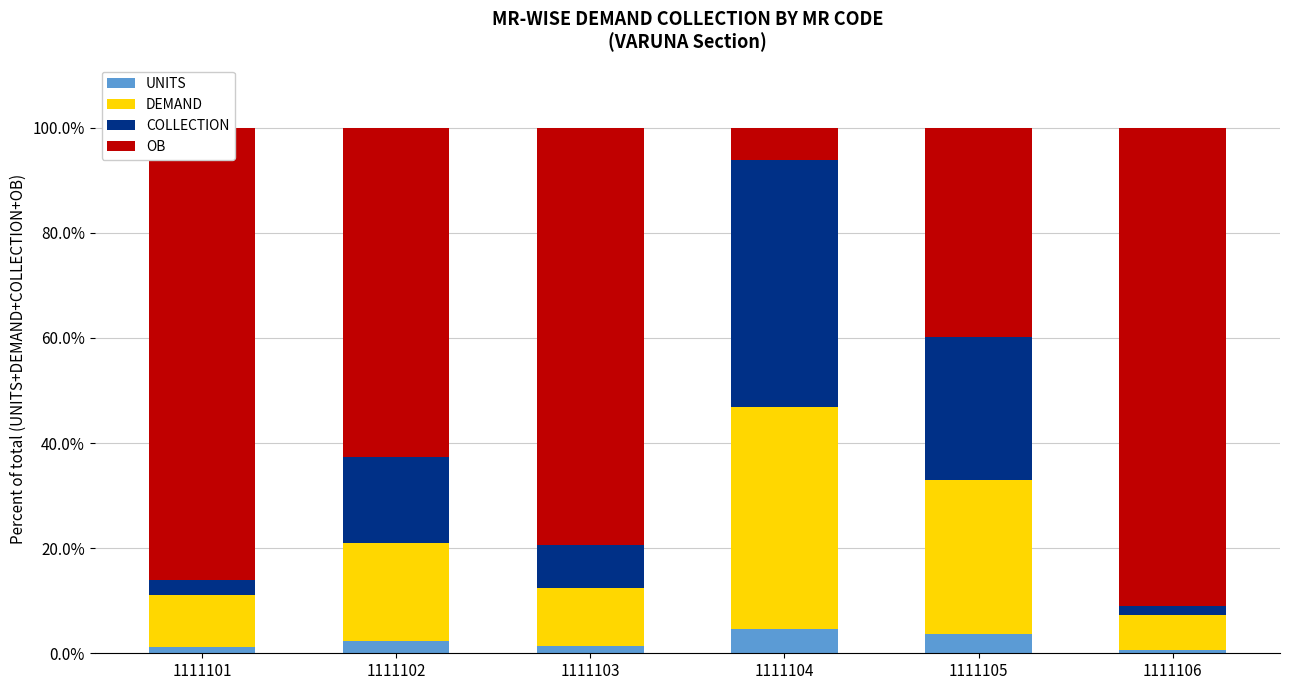

What is the difference between the second highest and minimum values in the UNITS series?

2.9